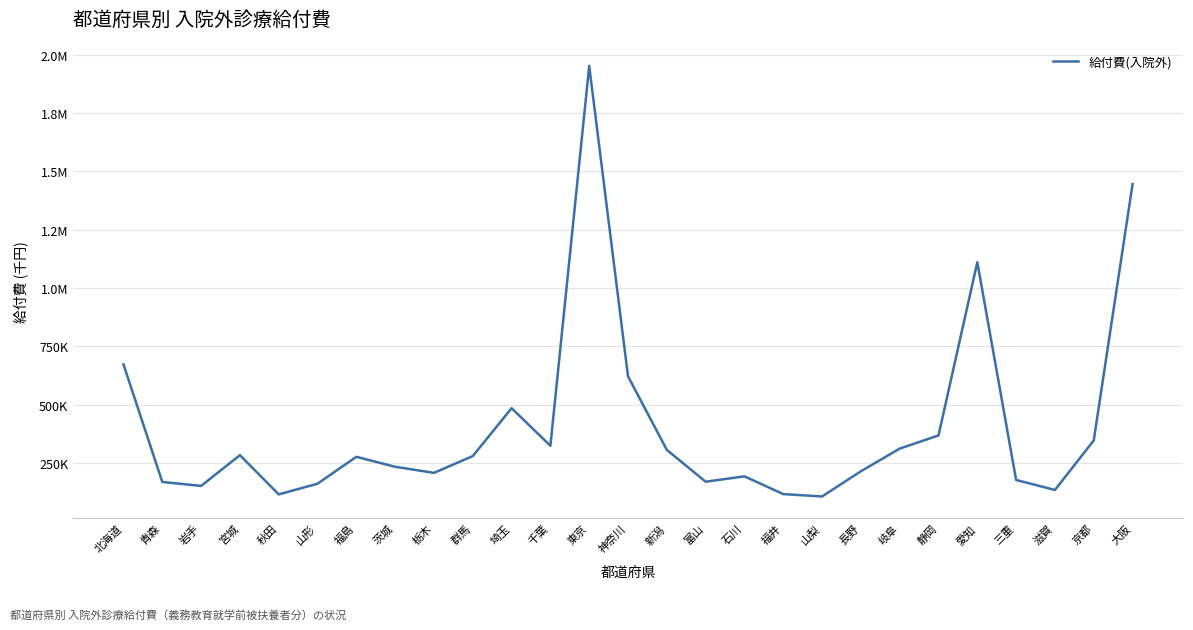

Reading left to right, transcribe all the data shown in this chart.

北海道=672097.1	青森=167929.7	岩手=151017.2	宮城=282915.9	秋田=114629.2	山形=160438.1	福島=275768.9	茨城=233068.6	栃木=206904.3	群馬=278900.4	埼玉=484457.8	千葉=323152.8	東京=1952280.2	神奈川=620920.6	新潟=305524.2	富山=169035.5	石川=191927.8	福井=115849.1	山梨=105655.4	長野=213760.4	岐阜=310918.0	静岡=367439.0	愛知=1110326.0	三重=176516.1	滋賀=133630.9	京都=346010.0	大阪=1445443.2